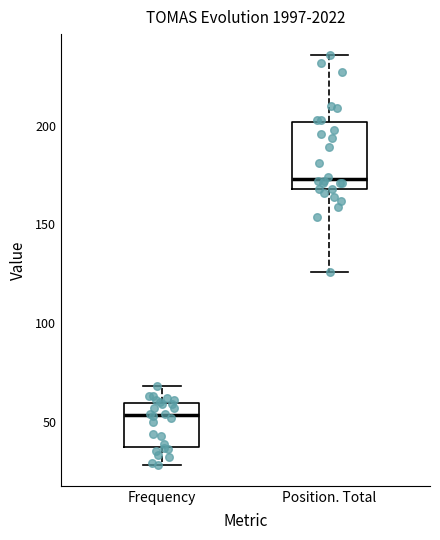

Comparing the boxes themselves (not the whiskers), which one is the tallest?

Position. Total